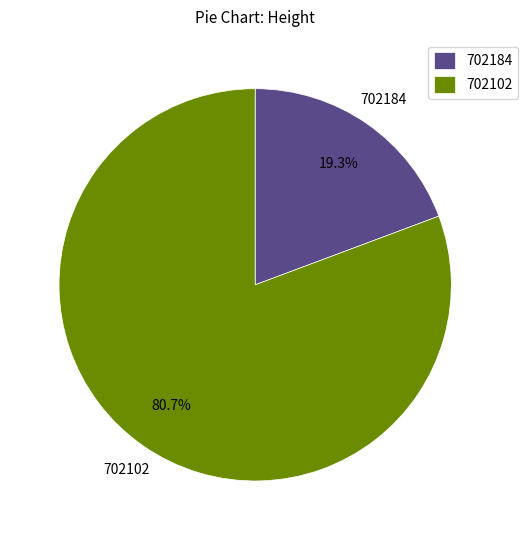

Between 702102 and 702184, which is larger?

702102